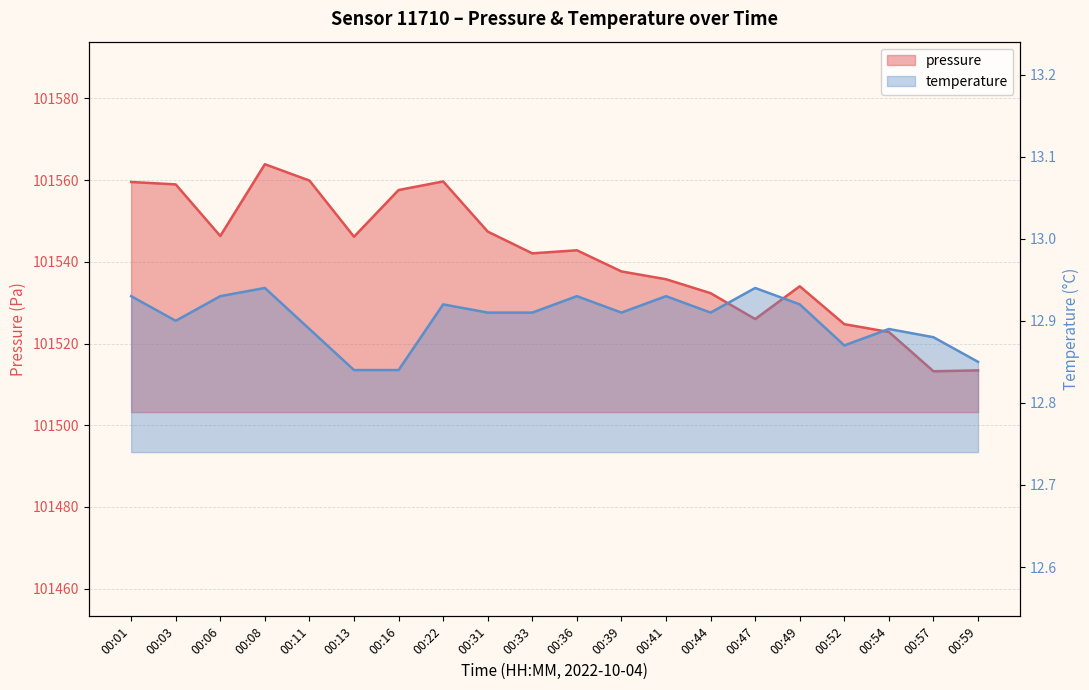

Is the value of temperature at 00:08 greater than the value of pressure at 00:44?

No